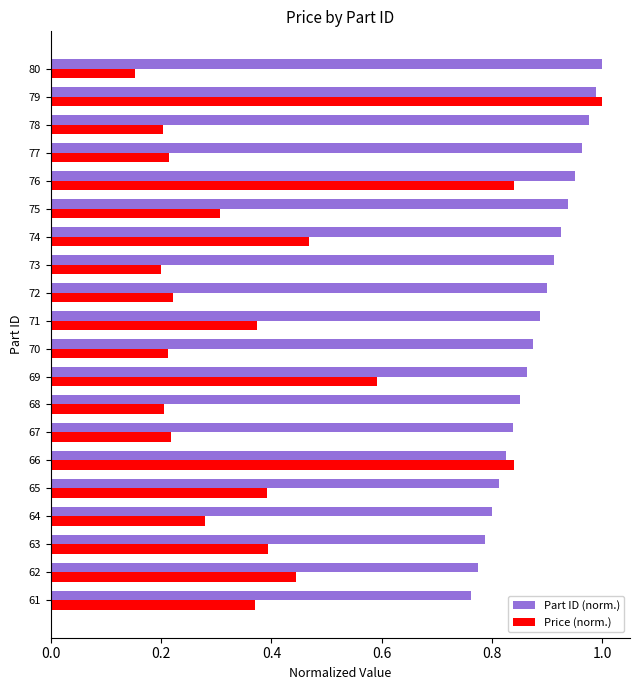

The Price (norm.) series shows 0.9 at 69. True or false?

False